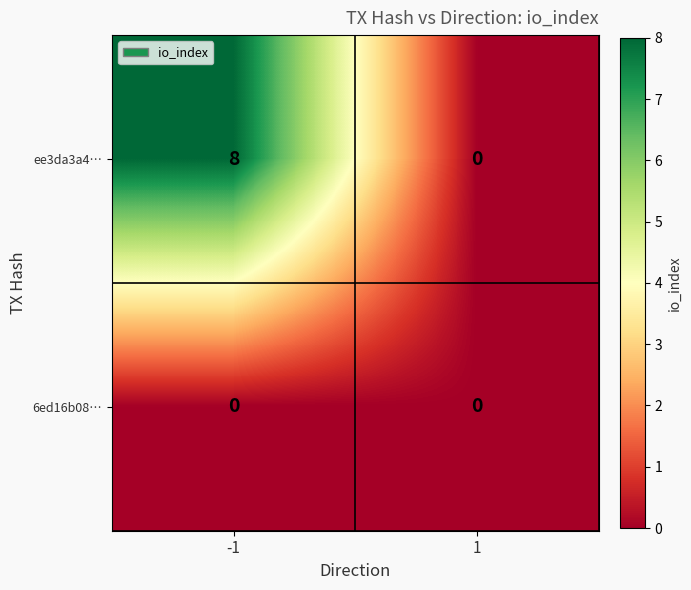

Rank the series by their average value, from highest to lowest.

ee3da3a4…, 6ed16b08…